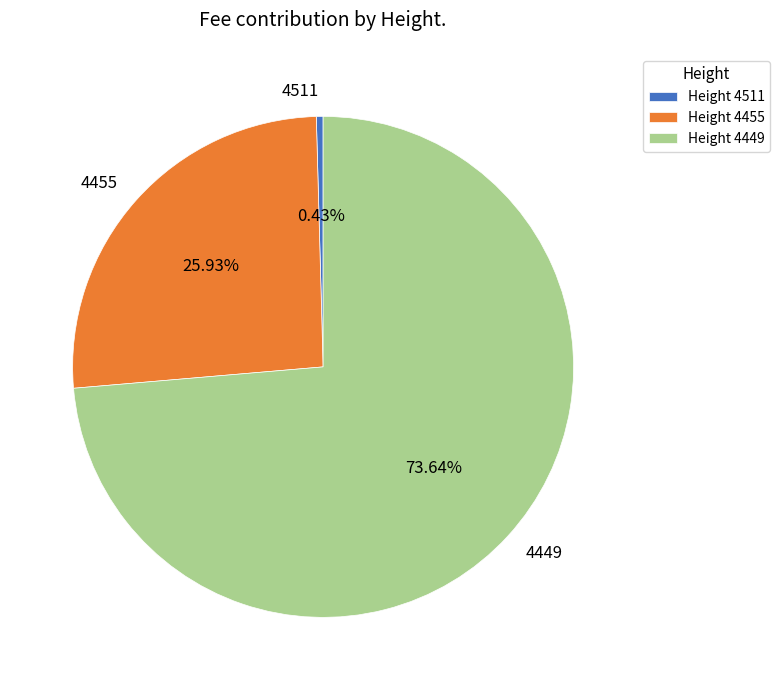

How many slices are in this pie chart?

3